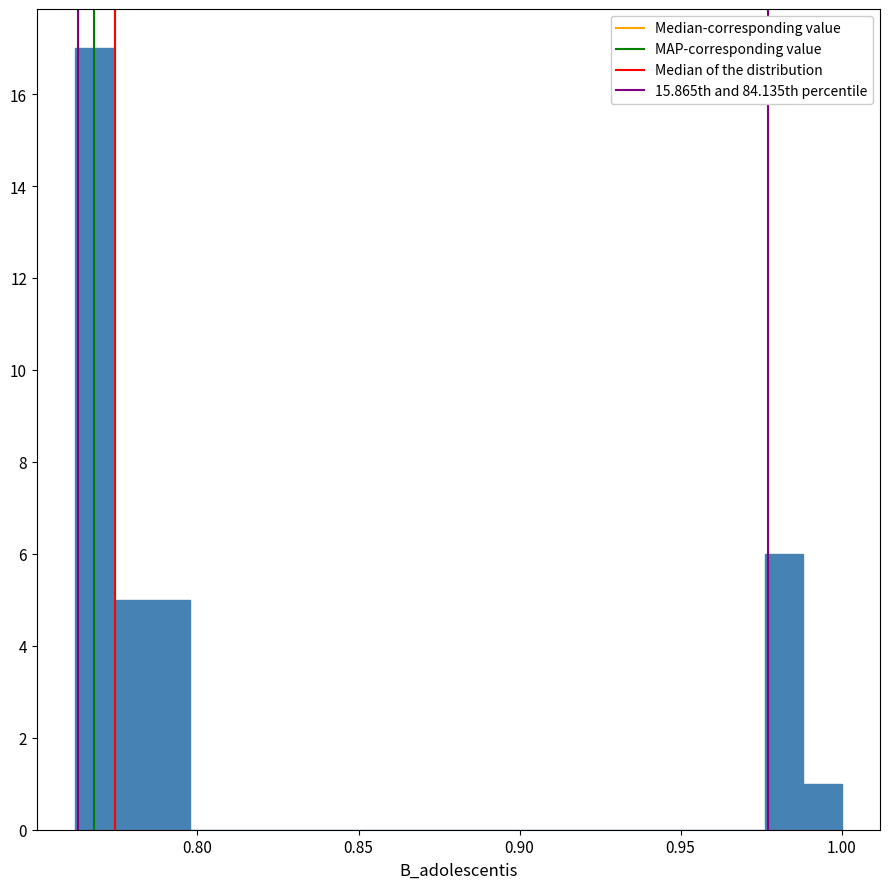

Read against the x-axis, roughly where is the centre of the tallest bar?

0.770